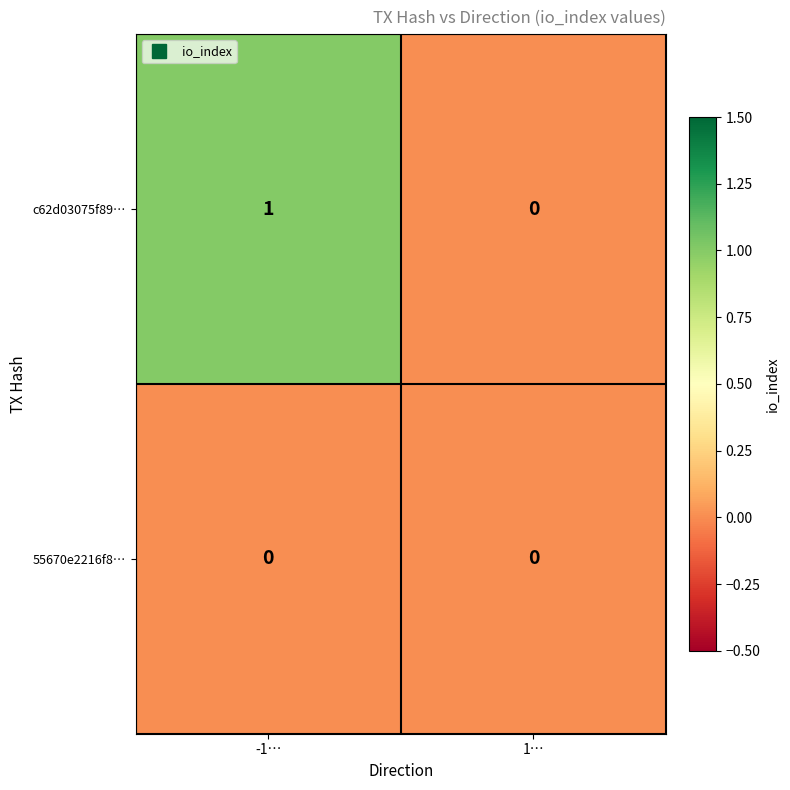

Reading right to left, extract all data points from this chart.

c62d03075f89…: 0	1
55670e2216f8…: 0	0